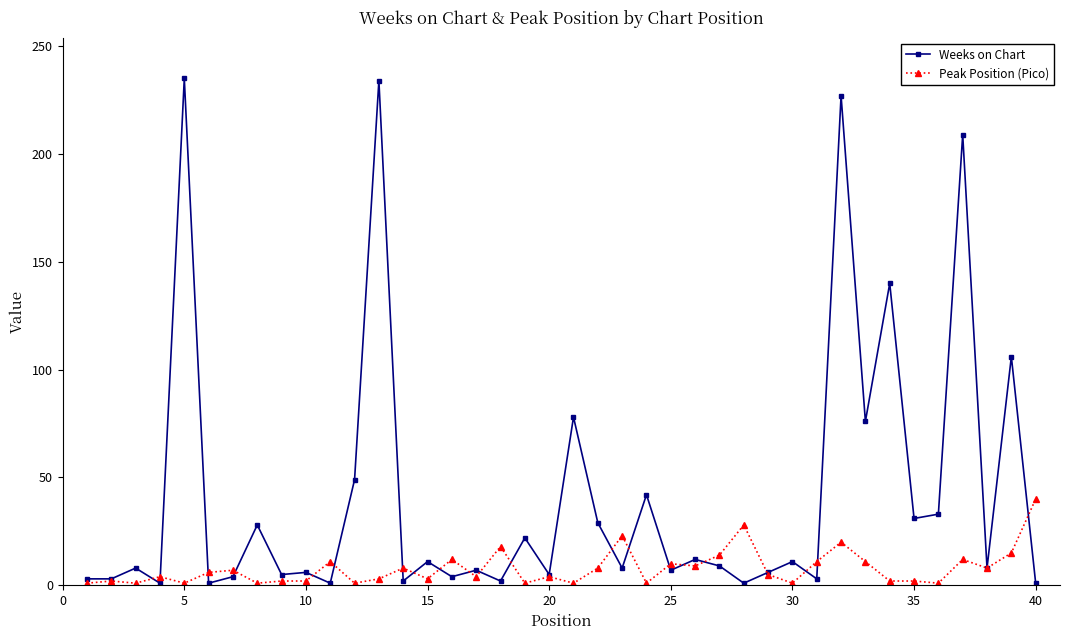

How many data points does each series have?

40